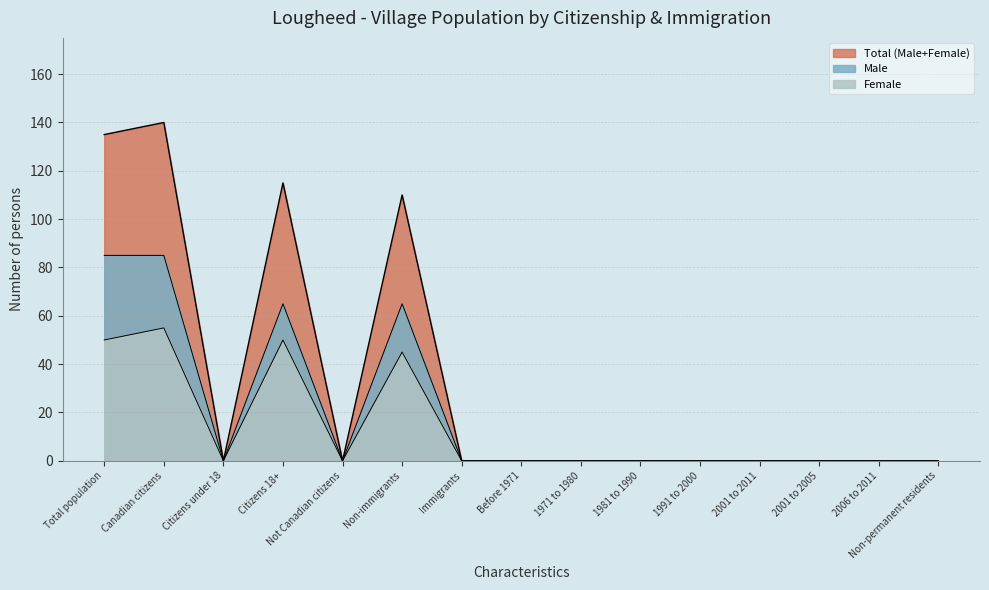

Reading left to right, transcribe all the data shown in this chart.

Total line: Total population=135	Canadian citizens=140	Citizens under 18=0	Citizens 18+=115	Not Canadian citizens=0	Non-immigrants=110	Immigrants=0	Before 1971=0	1971 to 1980=0	1981 to 1990=0	1991 to 2000=0	2001 to 2011=0	2001 to 2005=0	2006 to 2011=0	Non-permanent residents=0
Male line: Total population=85	Canadian citizens=85	Citizens under 18=0	Citizens 18+=65	Not Canadian citizens=0	Non-immigrants=65	Immigrants=0	Before 1971=0	1971 to 1980=0	1981 to 1990=0	1991 to 2000=0	2001 to 2011=0	2001 to 2005=0	2006 to 2011=0	Non-permanent residents=0
Female line: Total population=50	Canadian citizens=55	Citizens under 18=0	Citizens 18+=50	Not Canadian citizens=0	Non-immigrants=45	Immigrants=0	Before 1971=0	1971 to 1980=0	1981 to 1990=0	1991 to 2000=0	2001 to 2011=0	2001 to 2005=0	2006 to 2011=0	Non-permanent residents=0